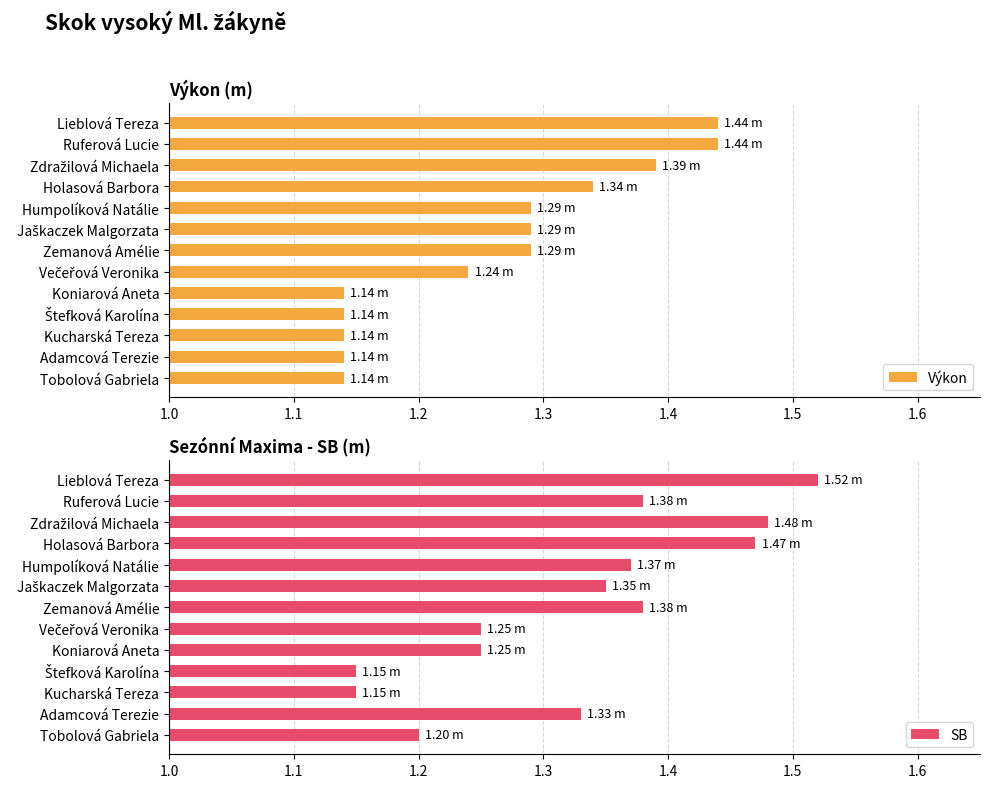

Is it true that SB equals 0.7 at Adamcová Terezie?

False